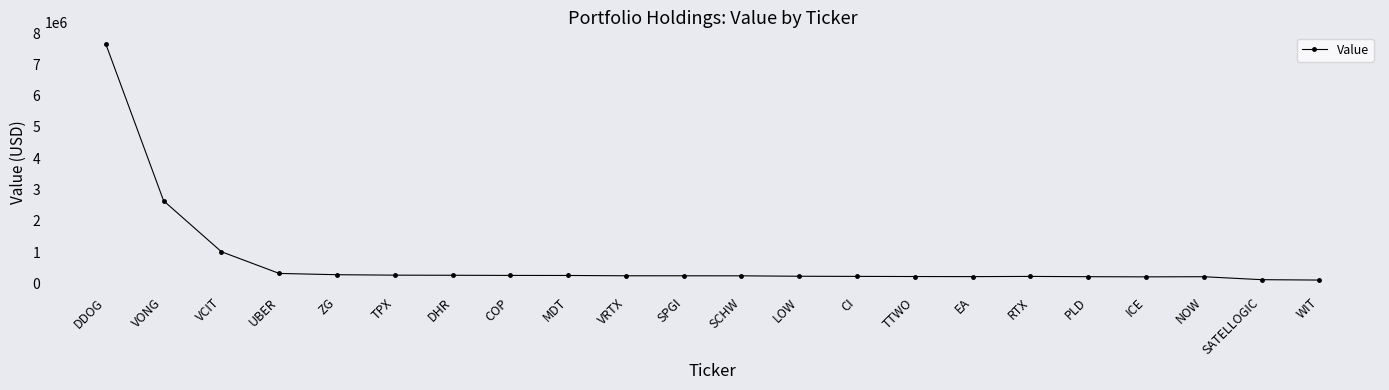

Does the chart display data point markers on the line(s)?

Yes